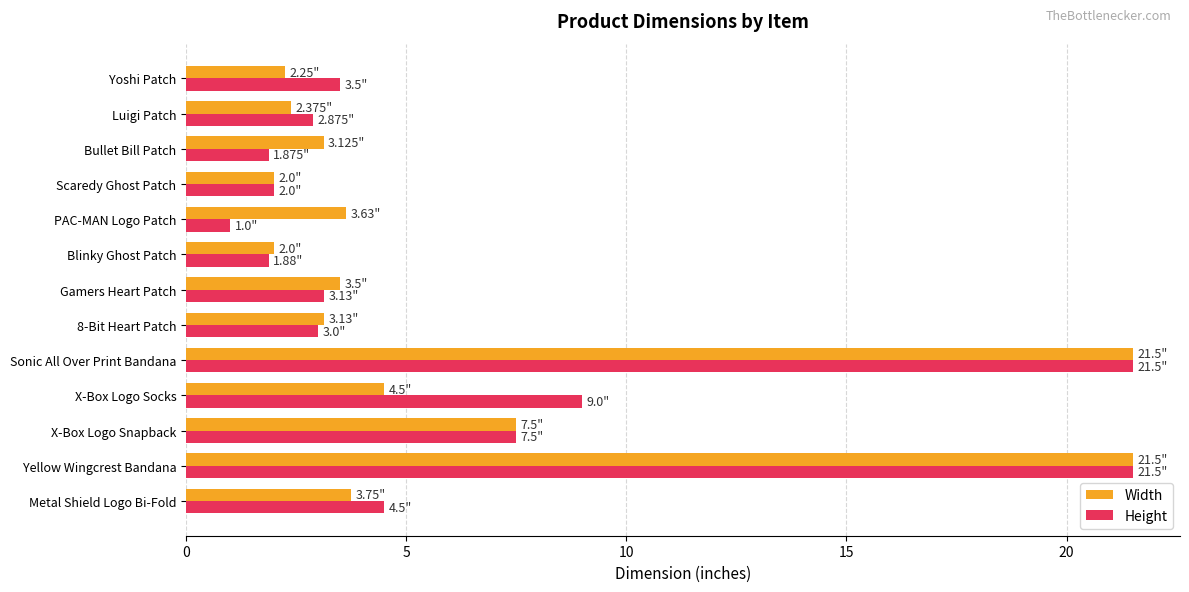

Rank the series by their average value, from highest to lowest.

Height, Width